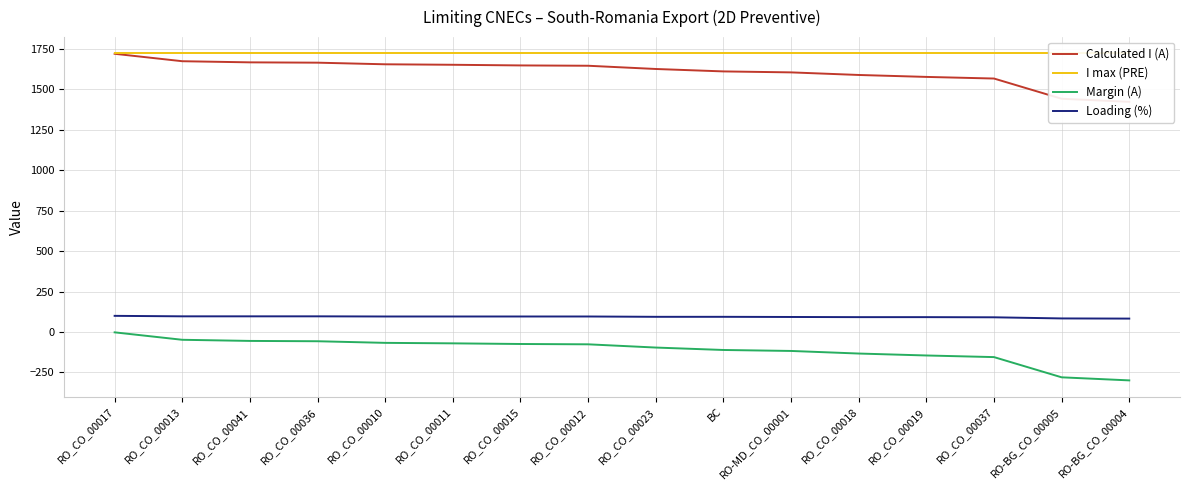

Is it true that Loading (%) equals 148 at BC?

False